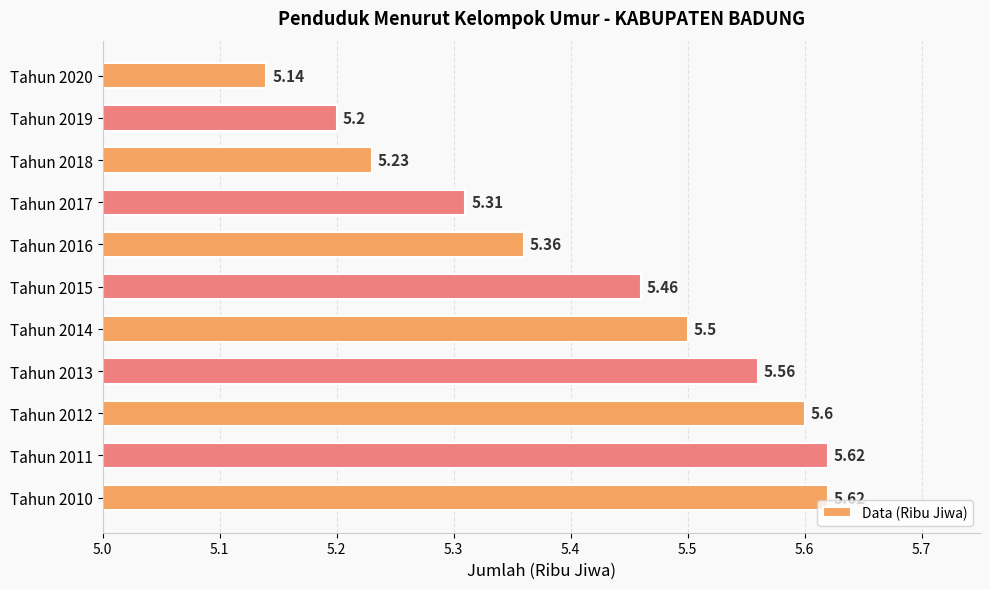

What is the sum of all values?

59.6